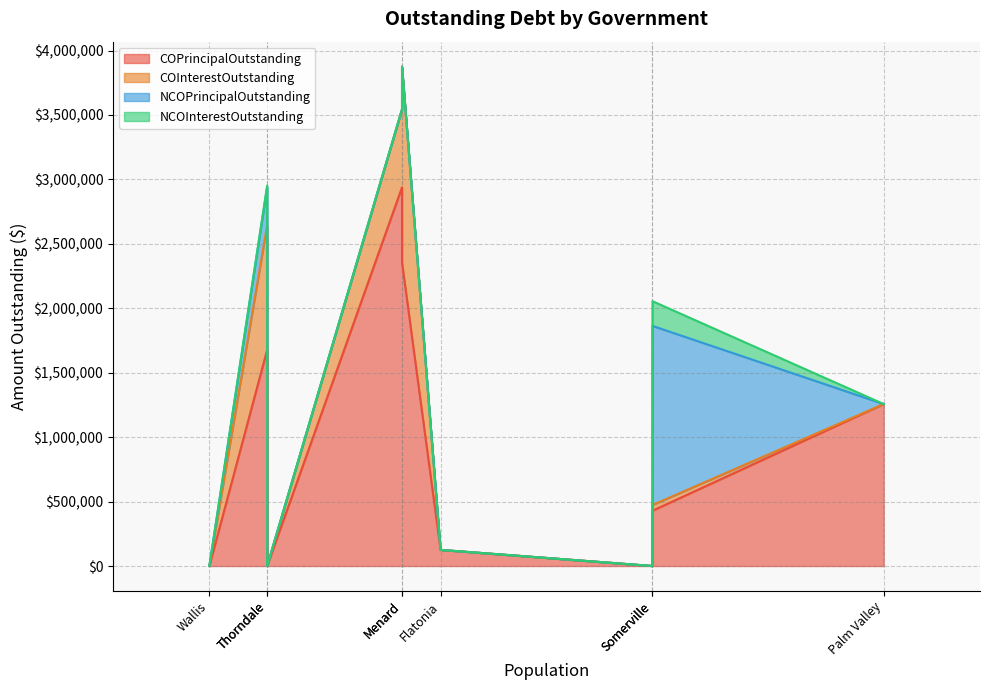

How many data points in COPrincipalOutstanding are above 429000?

4